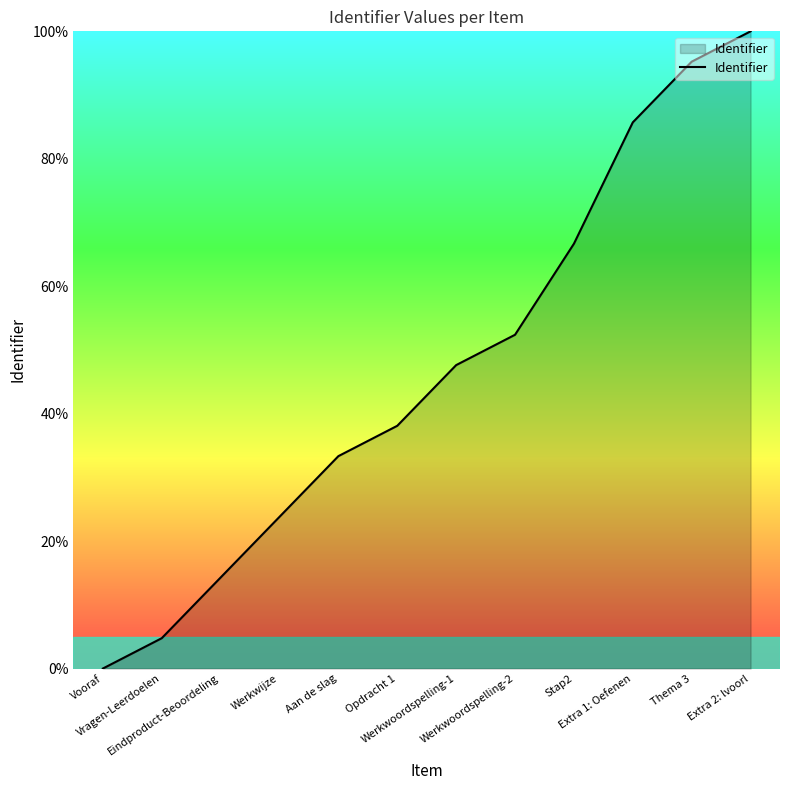

How many lines are shown in the chart?

1